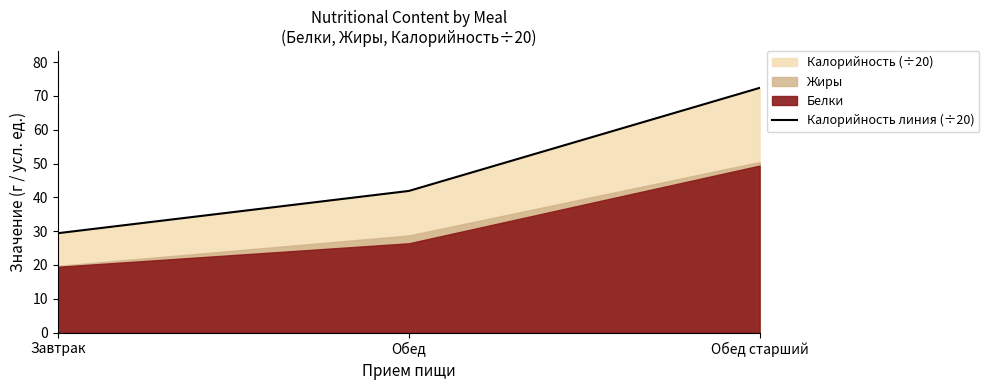

What is the ratio of the value at Обед to the value at Завтрак?

1.4